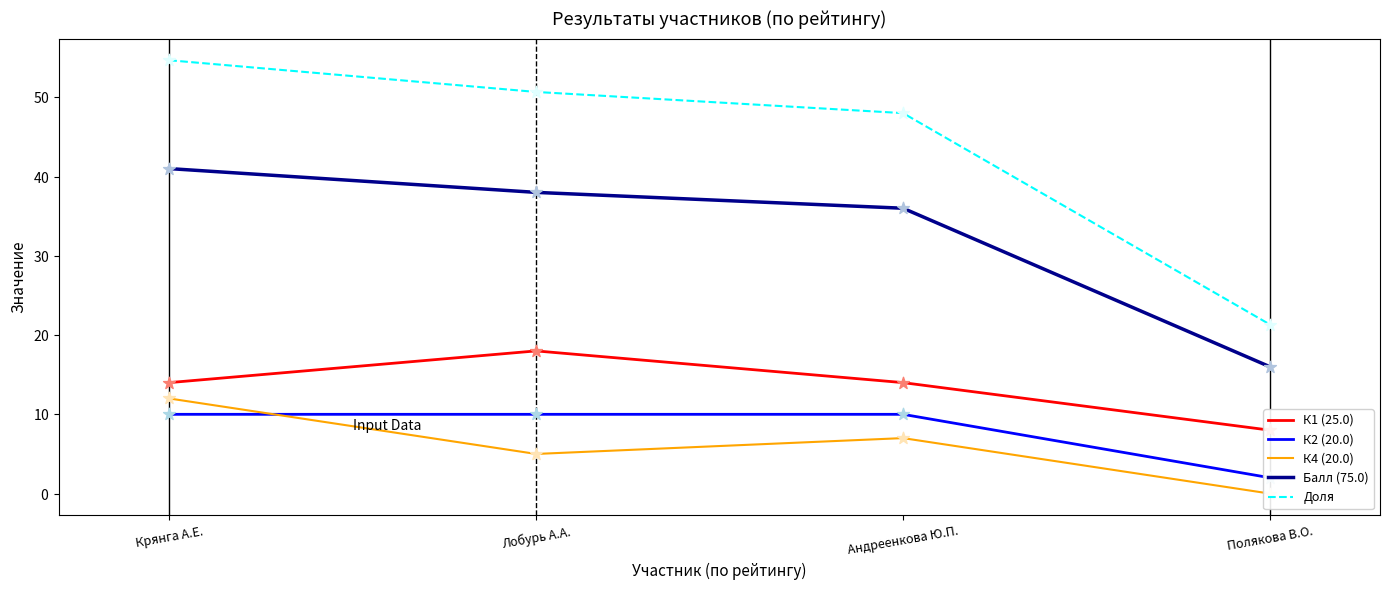

What is the total value across all series at Андреенкова Ю.П.?

115.0